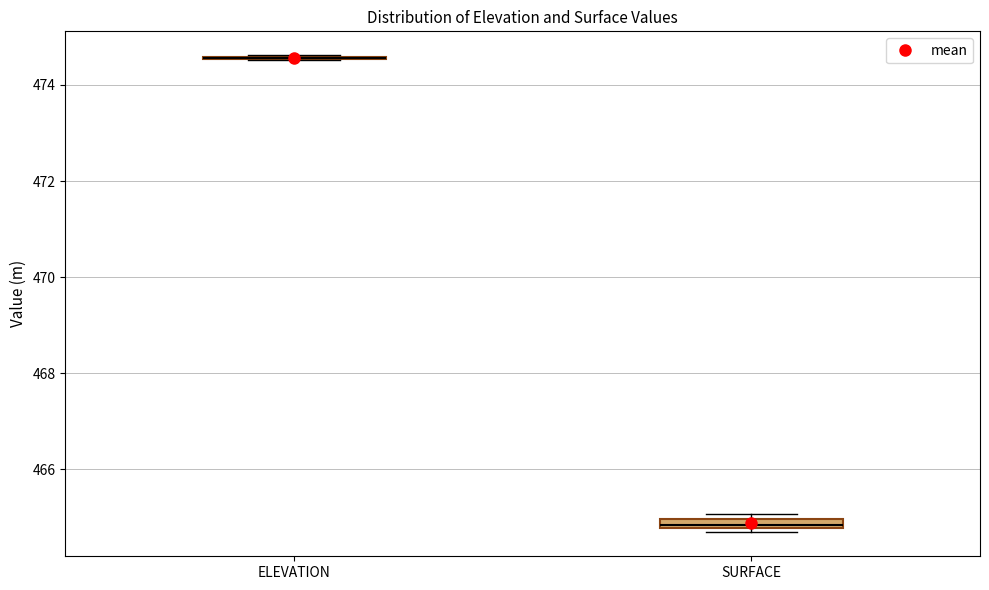

Where is the upper edge of the box for SURFACE on the y-axis? The values are not printed on the chart, so give them approximately, as read against the axis.

465.0